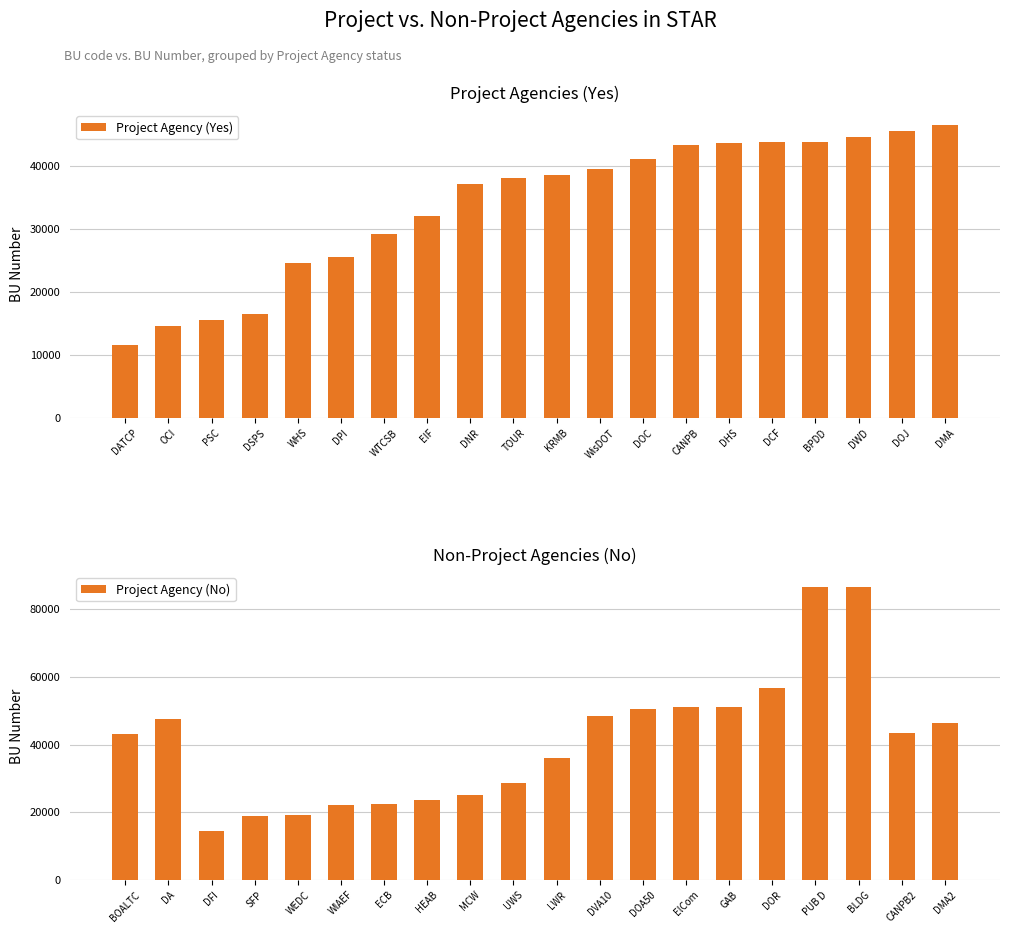

Are the bars horizontal?

No